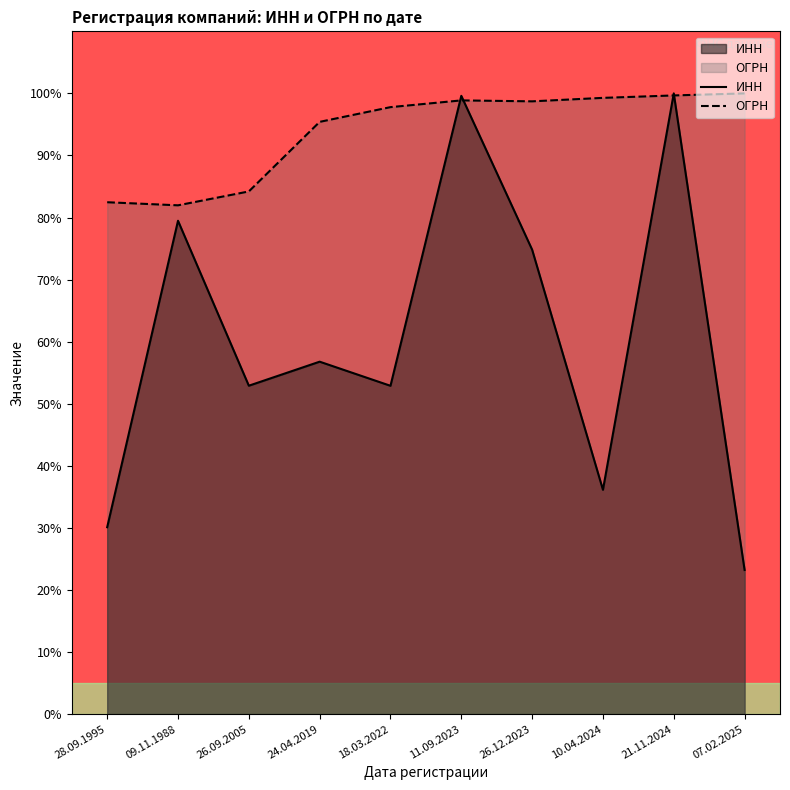

True or false: ИНН has a value of 30.1 at 28.09.1995.

True